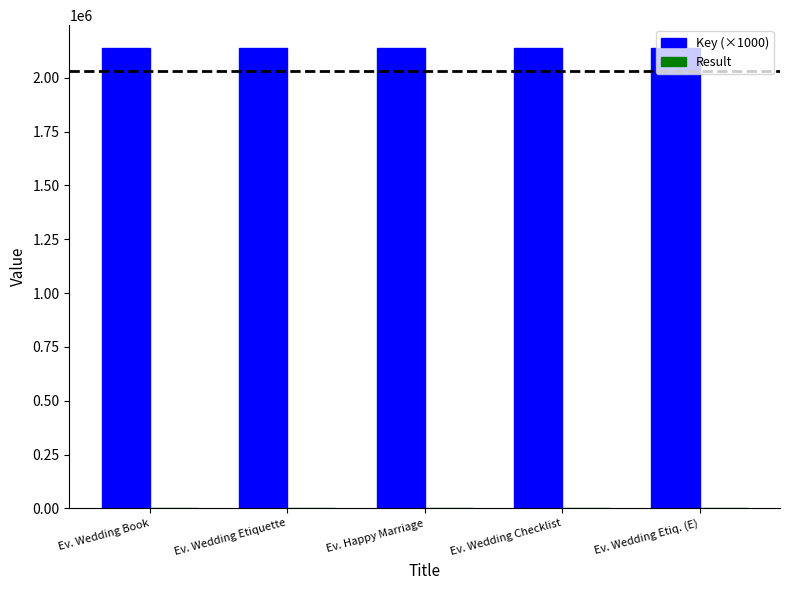

How many categories are shown in the chart?

5